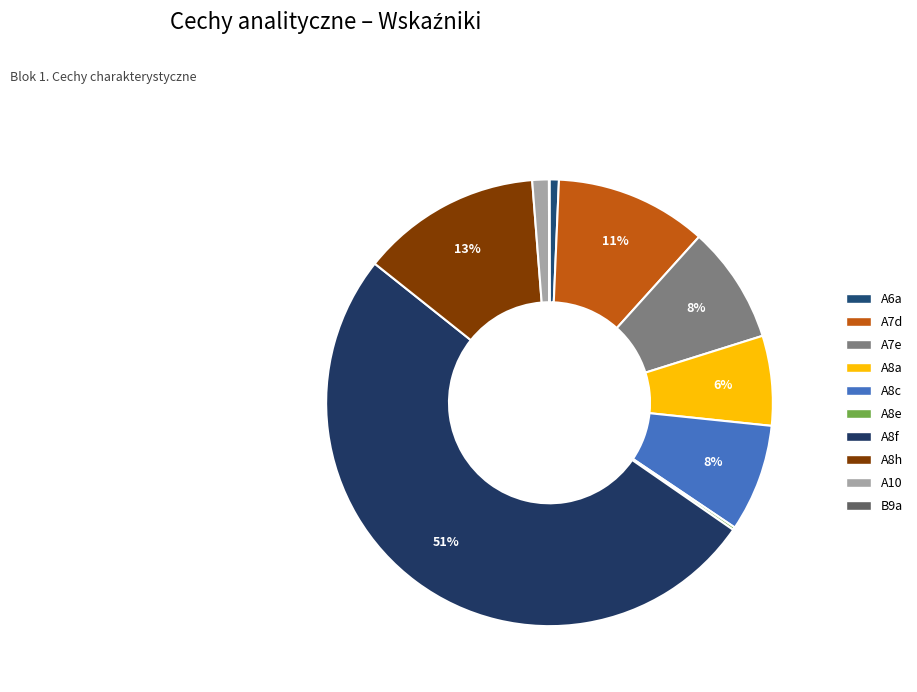

True or false: A10 accounts for 9% of the total.

False